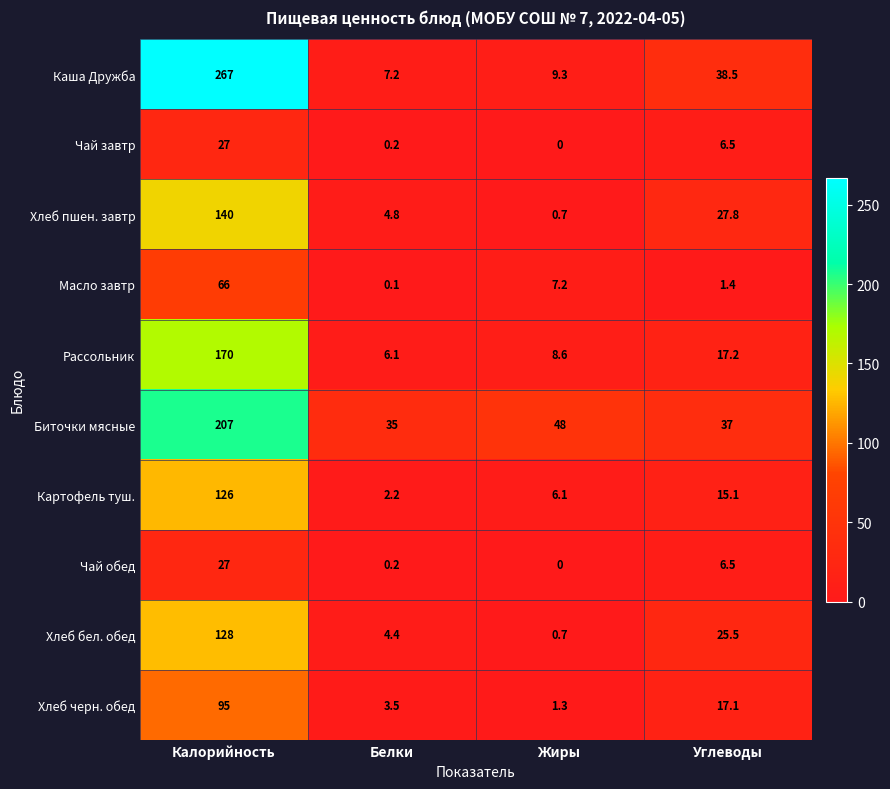

What is the sum of all Каша Дружба values?

322.0